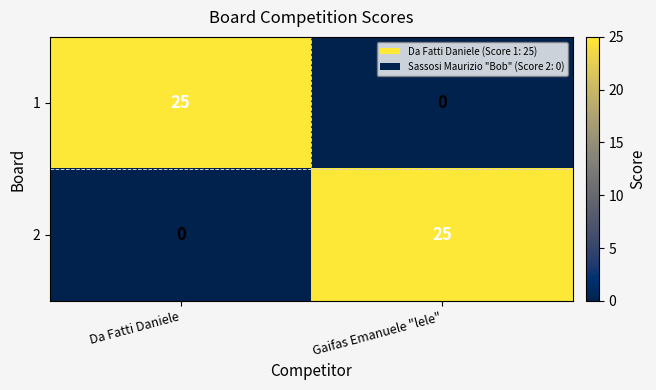

What is the total value across all series at Da Fatti Daniele?

25